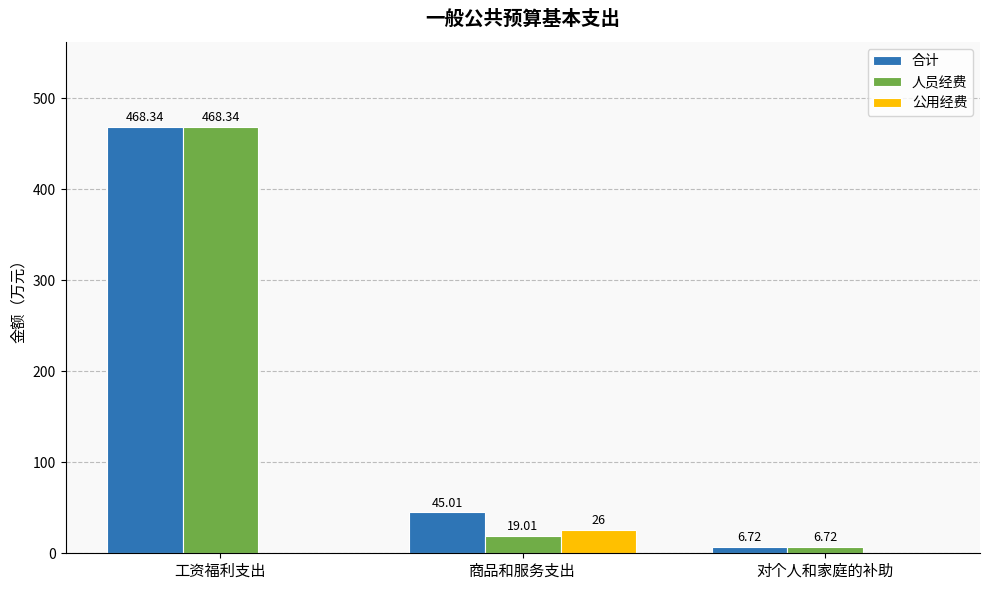

Which label corresponds to the largest value in the chart?

工资福利支出